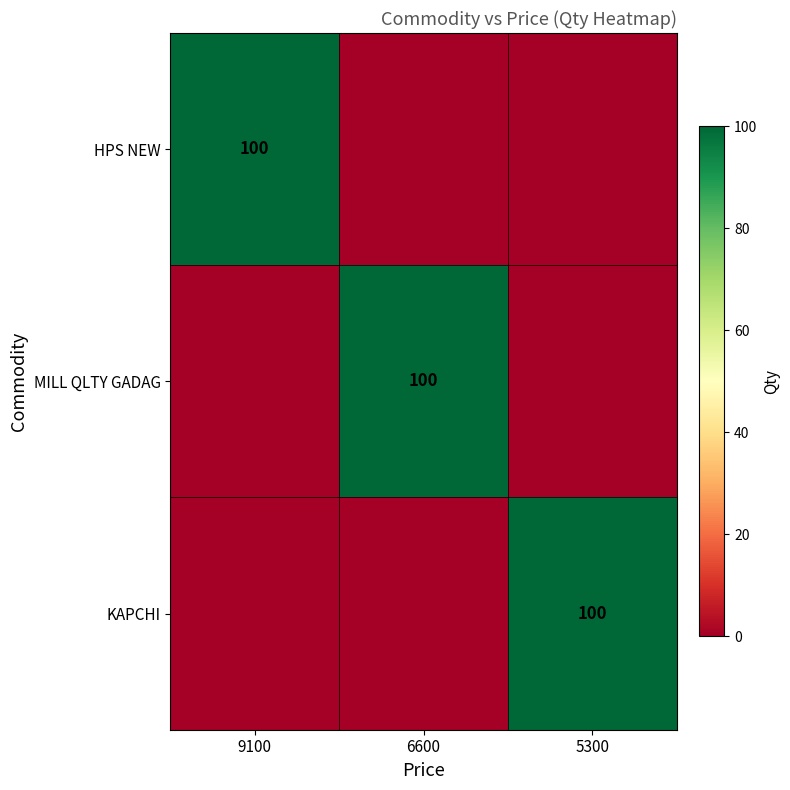

True or false: MILL QLTY GADAG has a value of 28 at 6600.

False